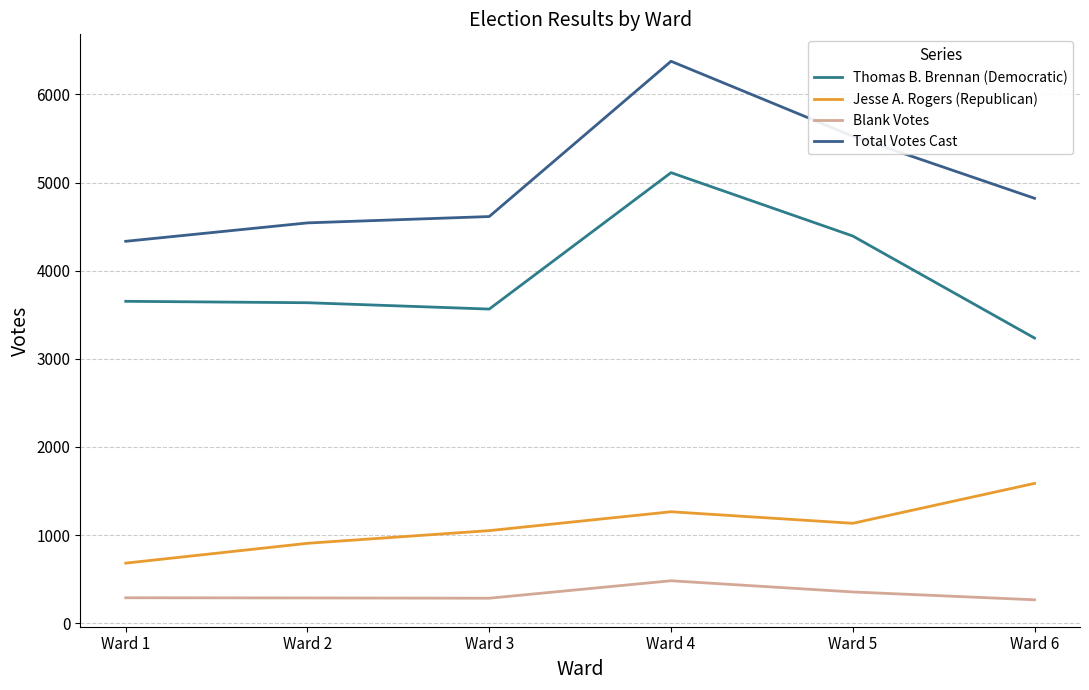

The value of Total Votes Cast at Ward 6 is 7477. True or false?

False